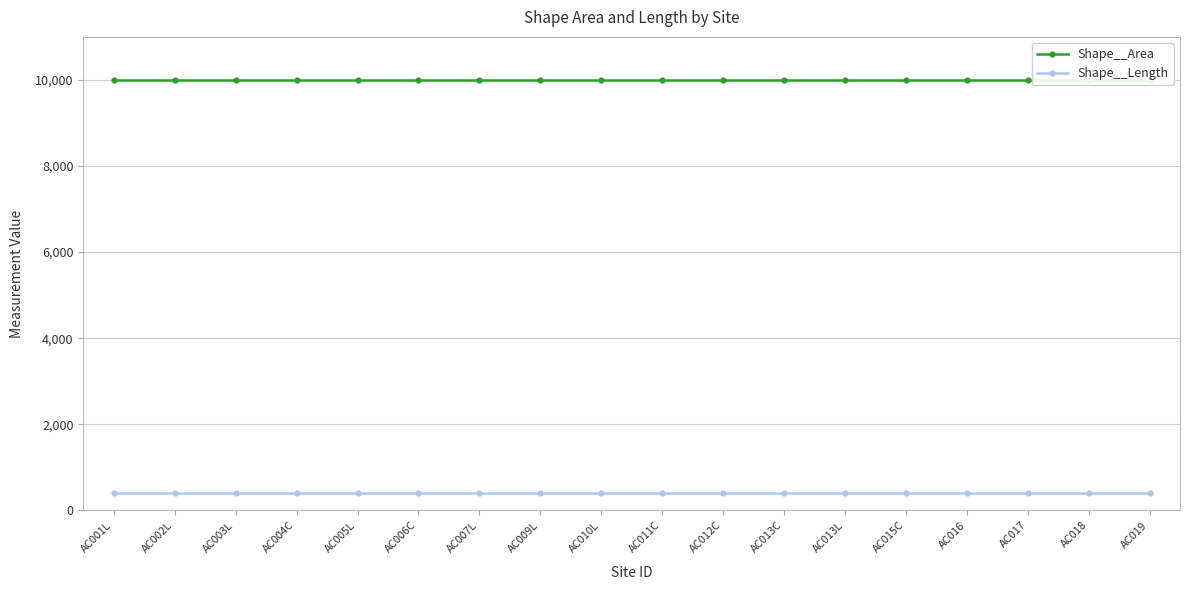

What is the spread (max minus min) of values at AC005L?

9600.0